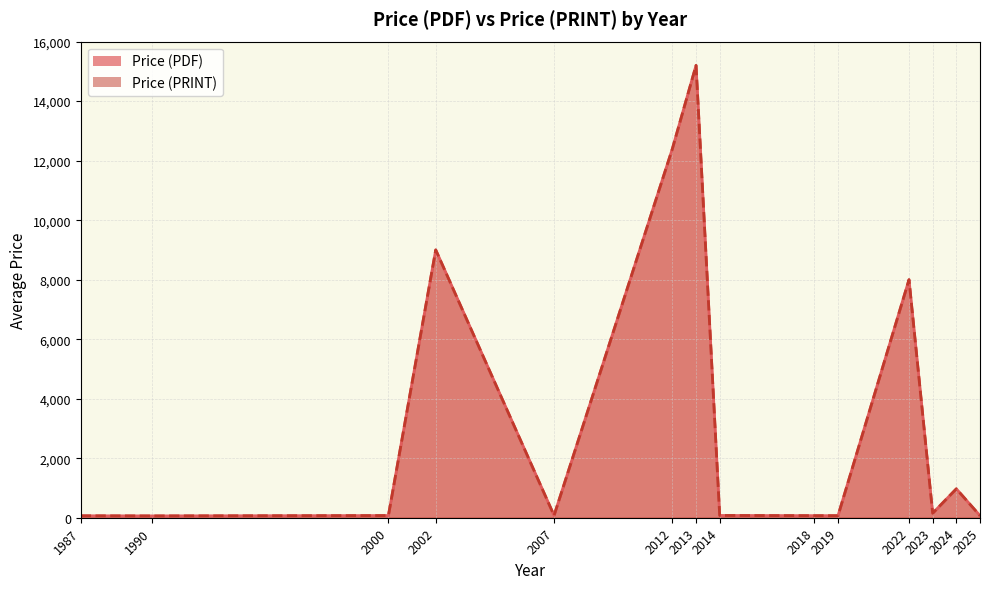

What is the difference between the maximum and minimum values in the Price (PRINT) series?

15166.4